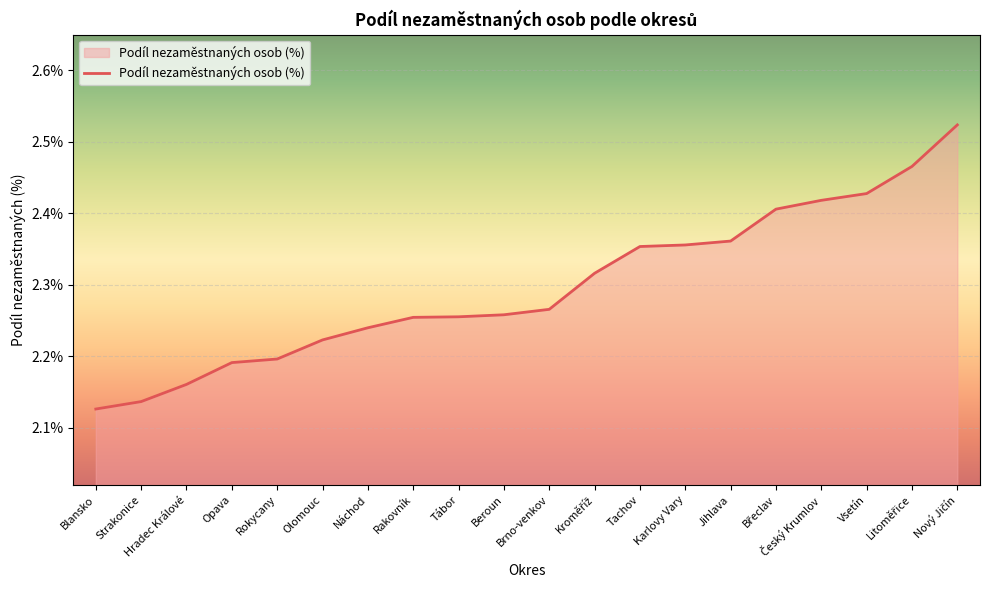

Count the number of categories in the chart.

20